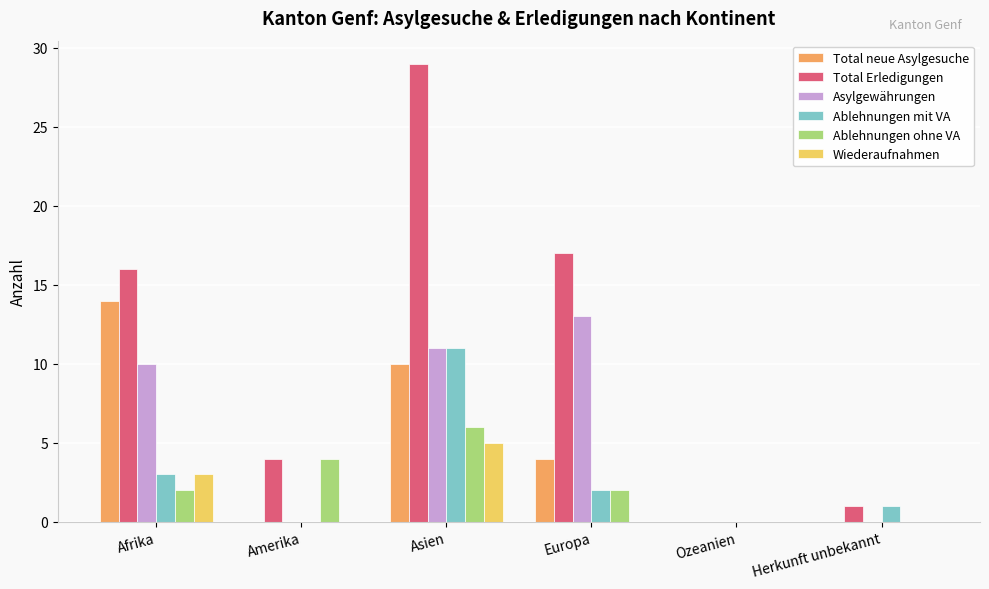

Are the bars horizontal?

No